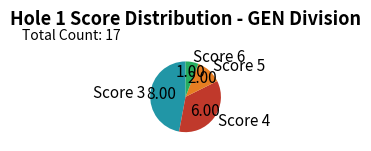

Rank the categories by value from lowest to highest.

Score 6, Score 5, Score 4, Score 3